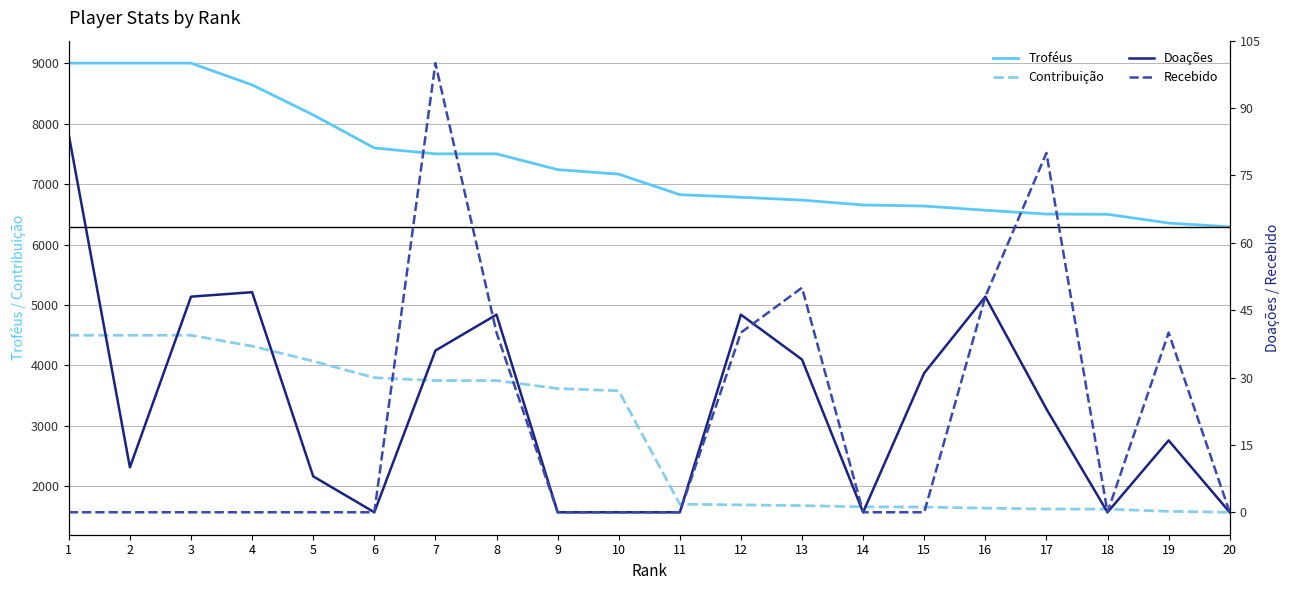

Which series changed the most between 12 and 13?

Troféus